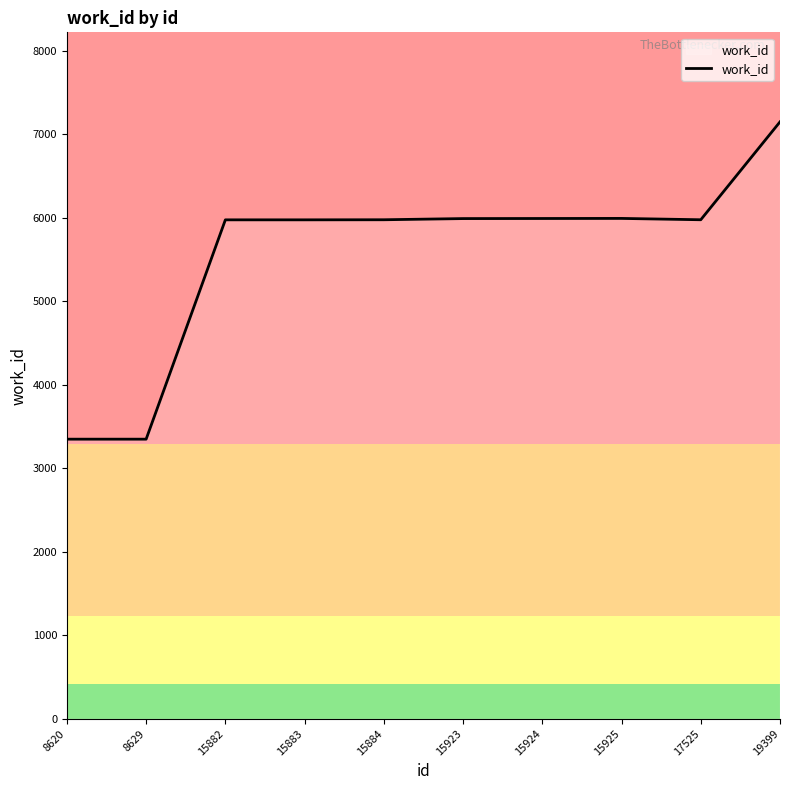

What is the sum of the values at 15883 and 8629?

9320